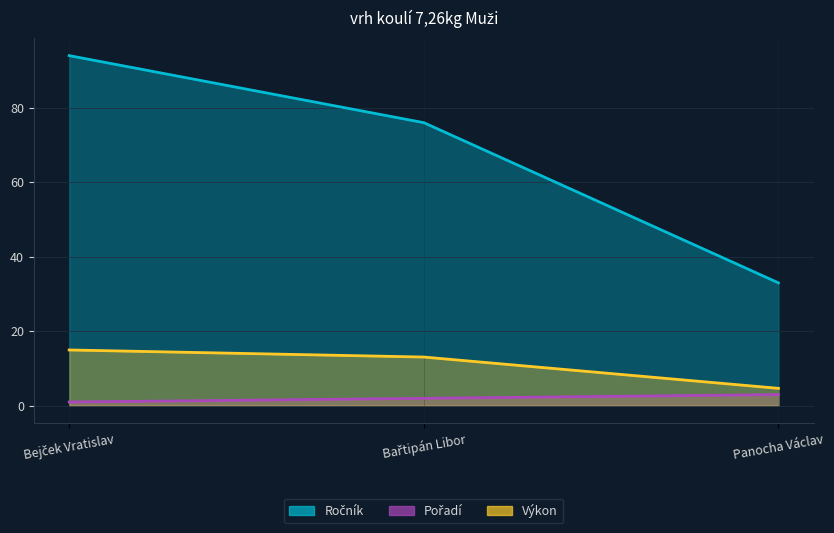

The Pořadí series shows 1.0 at Bejček Vratislav. True or false?

True